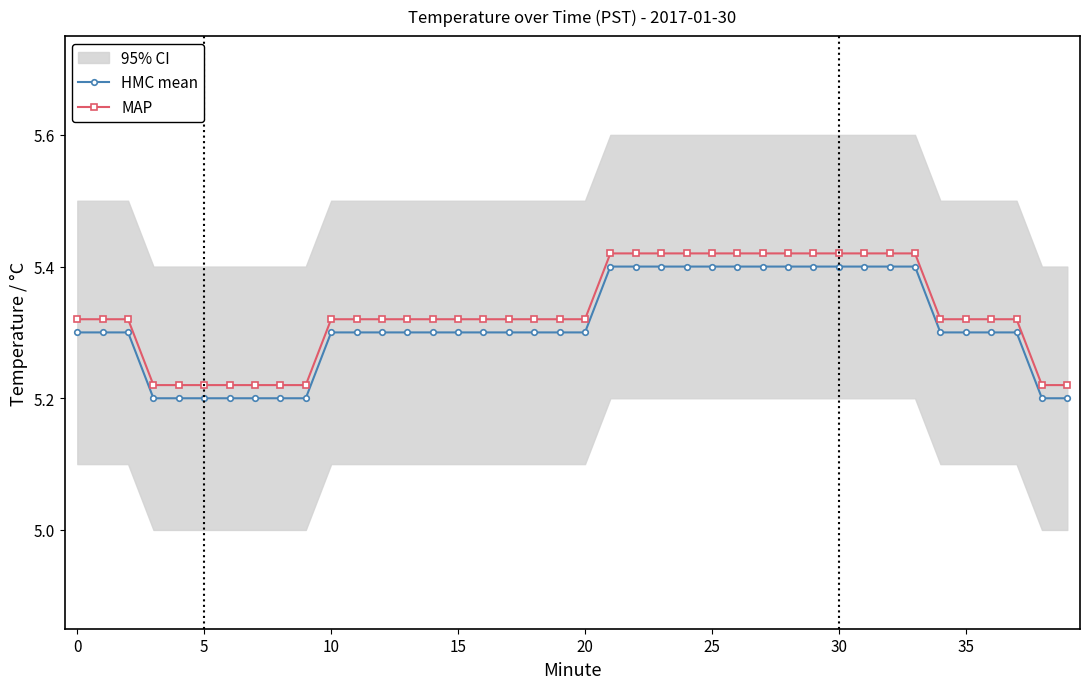

How many categories are shown in the chart?

40